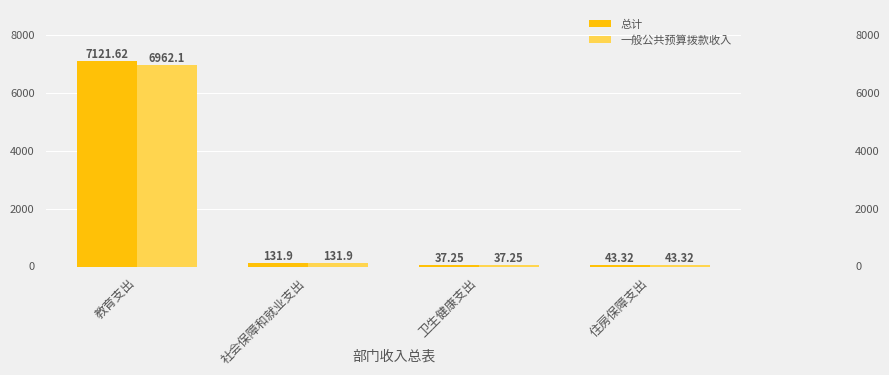

What is the value of the 总计 bar at the 1st from the left?

7121.6